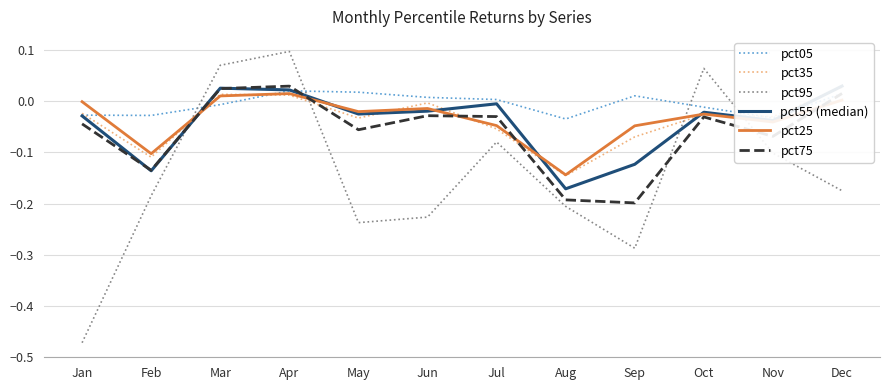

Where is pct95 nearest to the value 0?

Oct